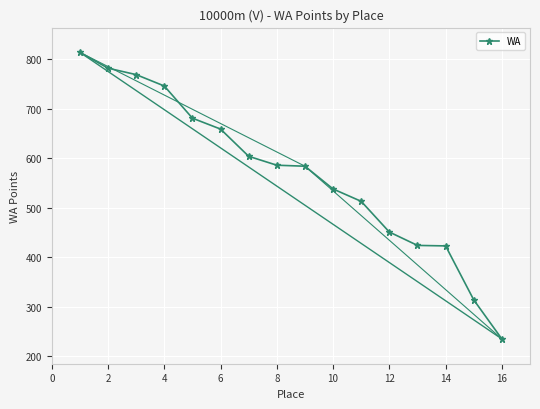

True or false: the data has more than 1 interior local peaks.

False